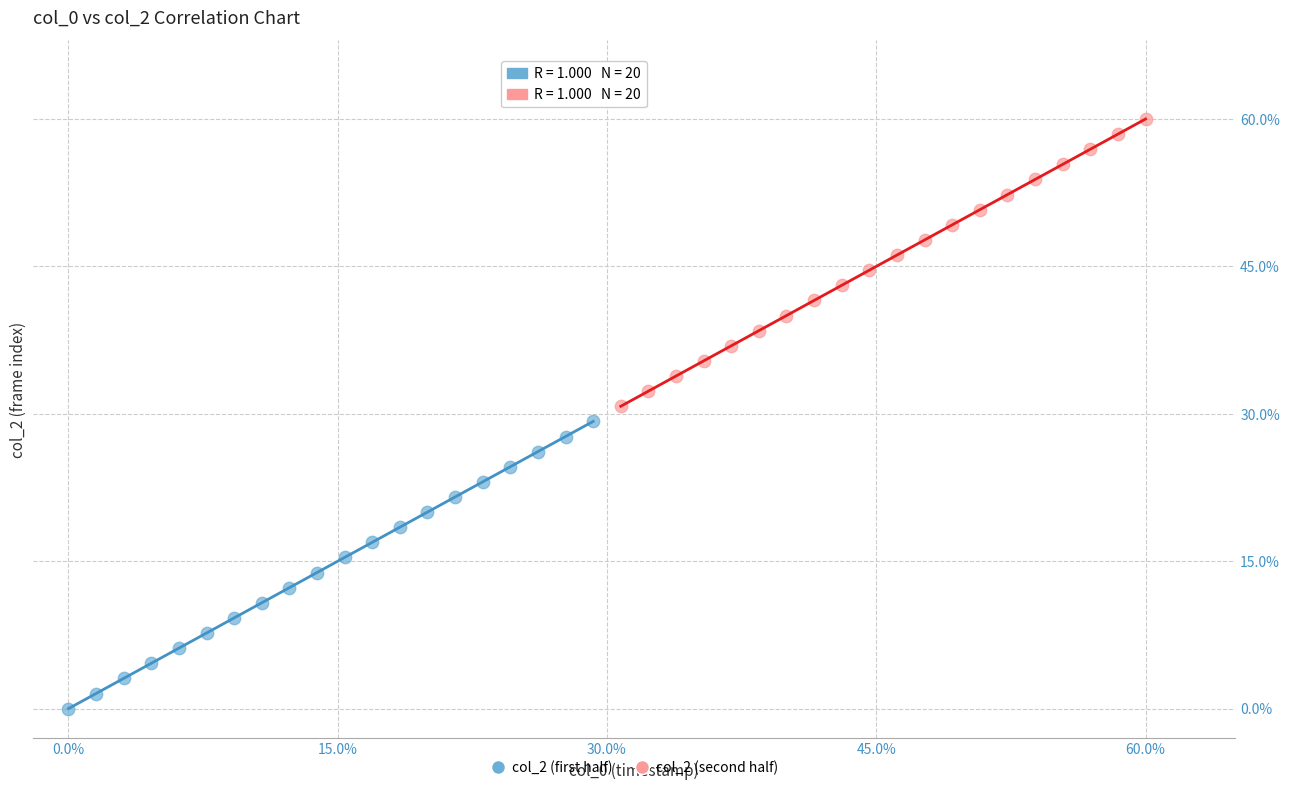

Which series contains the highest Y value?

col_2 (second half)